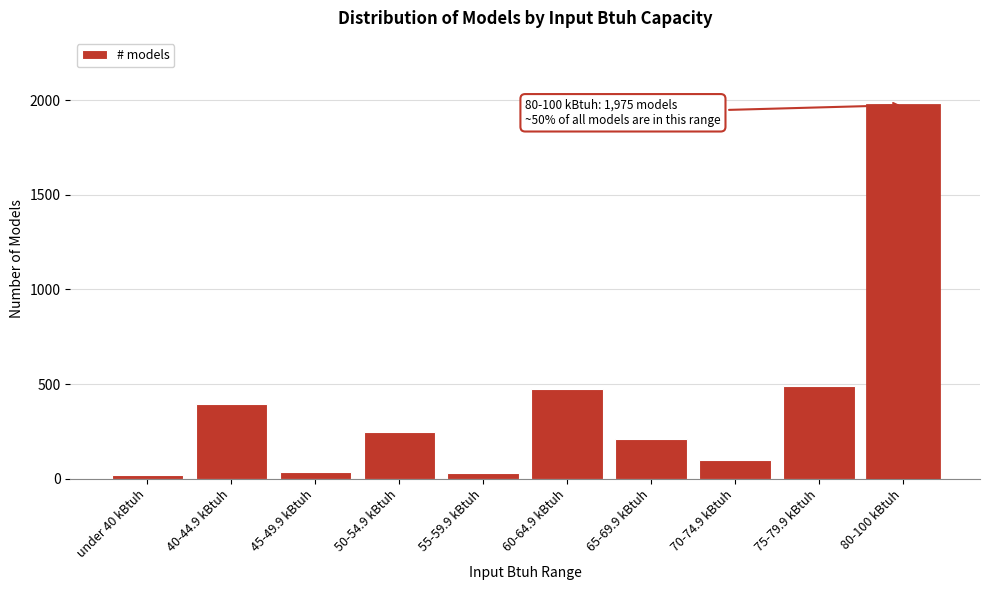

What is the greatest value displayed?

1975